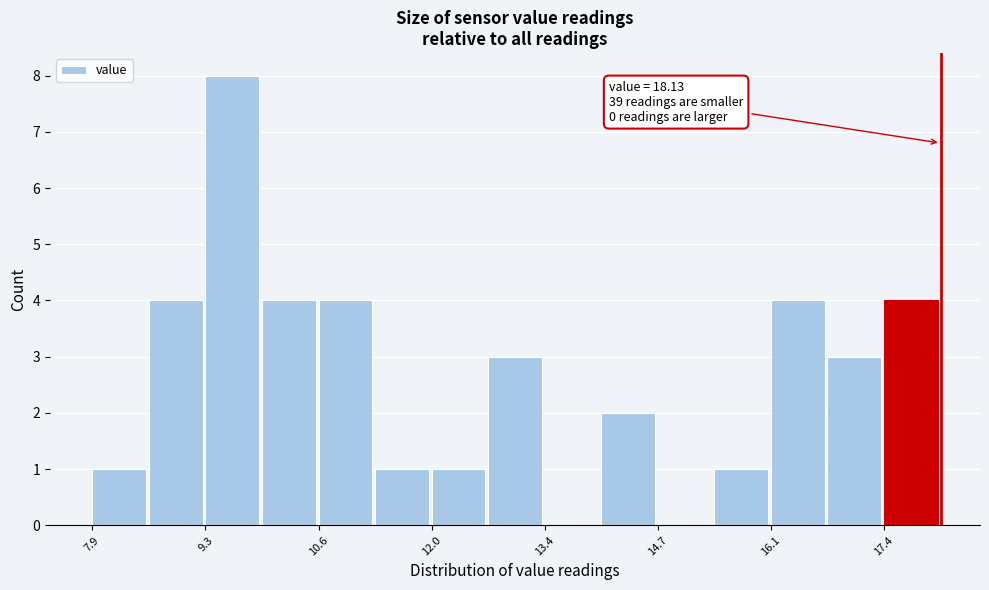

Around what value on the x-axis is the tallest bar? Give the approximate position of its centre, as read against the axis.

9.6